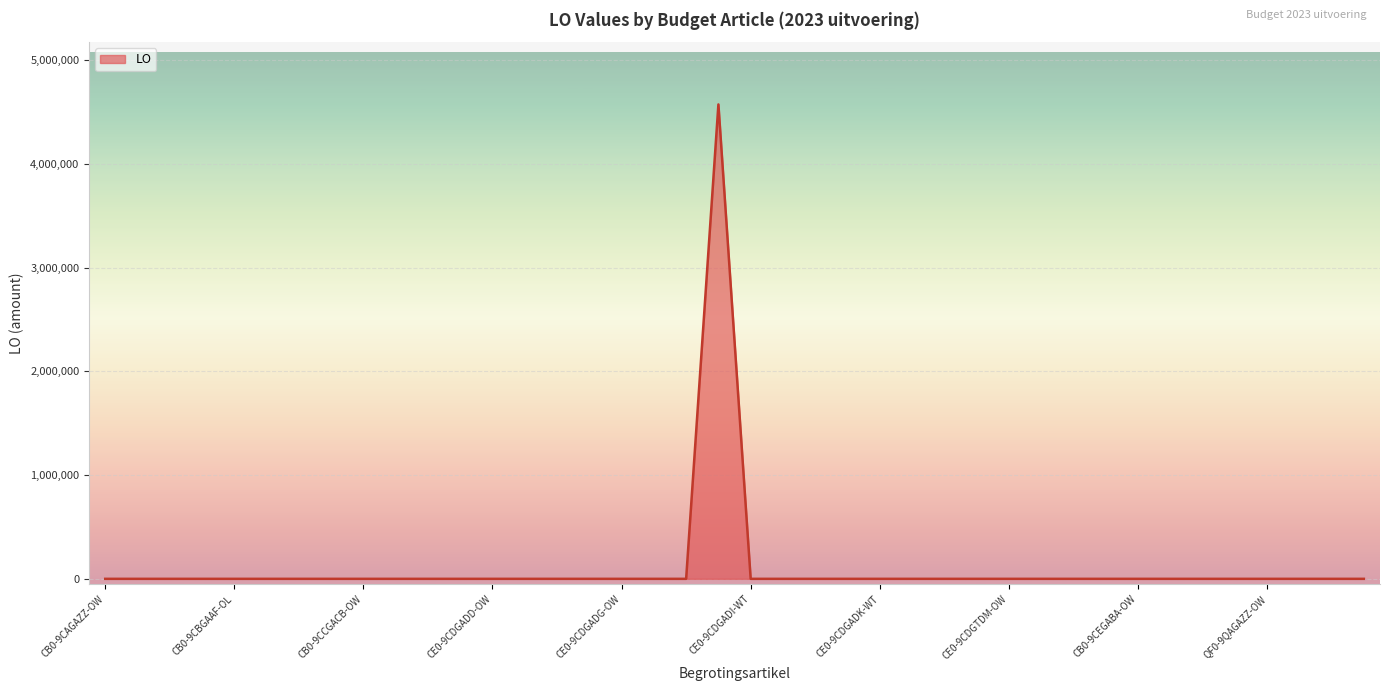

What is the greatest value displayed?

4572890